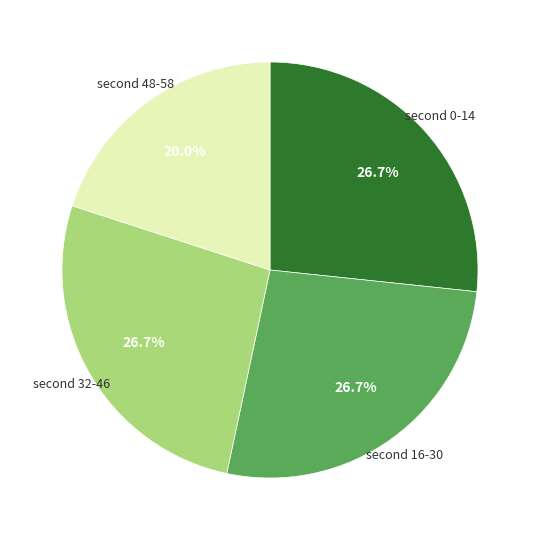

Is there any slice that represents more than half of the pie?

No